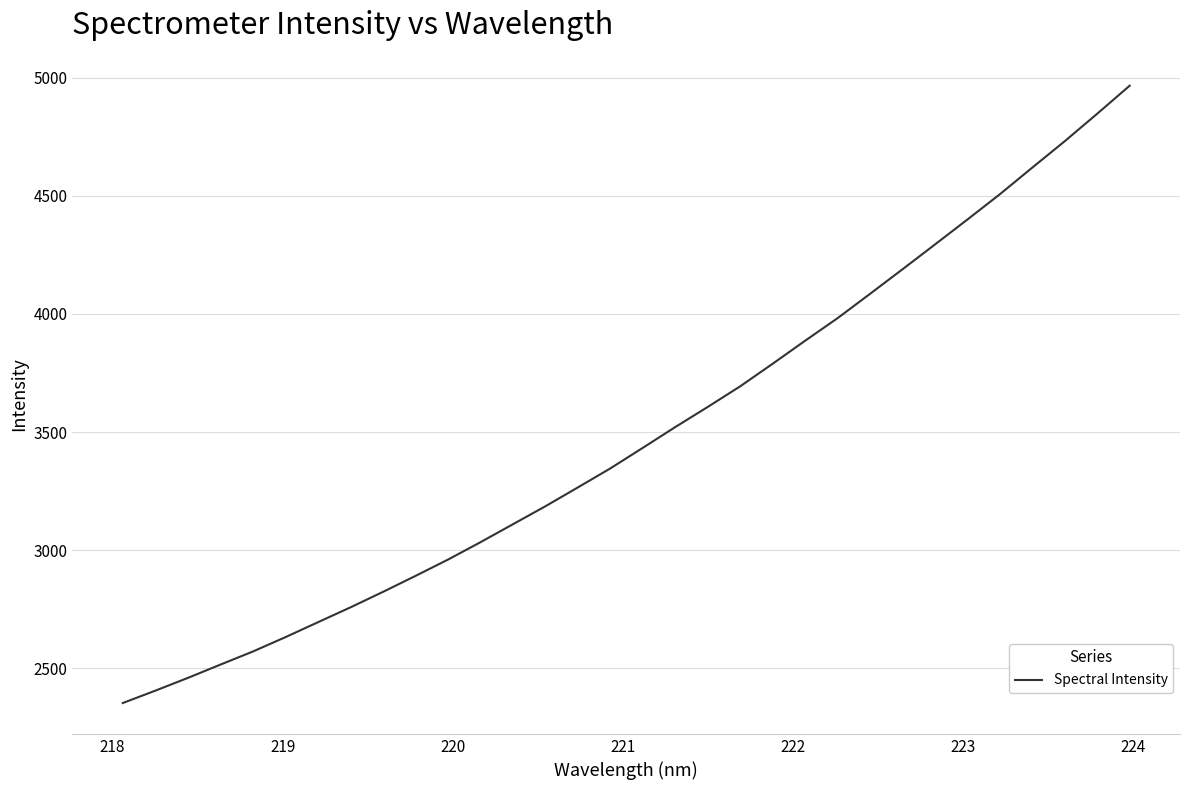

True or false: the data has more than 0 interior local peaks.

False